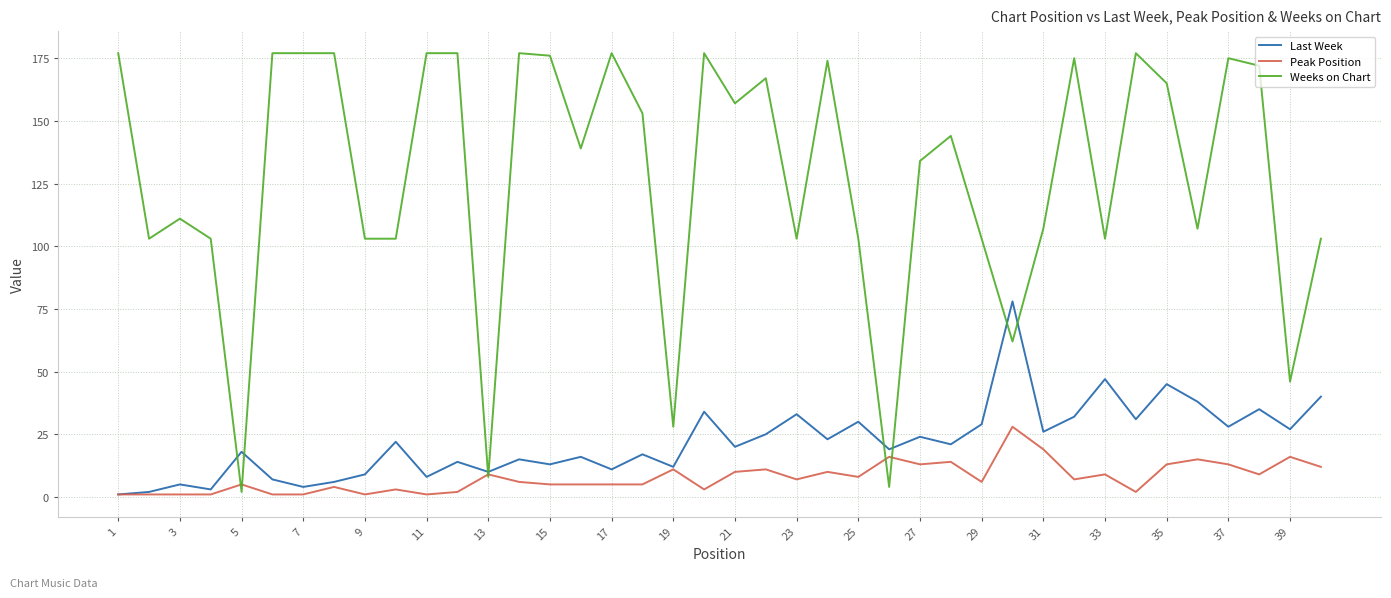

What is the maximum value shown in the chart?

177